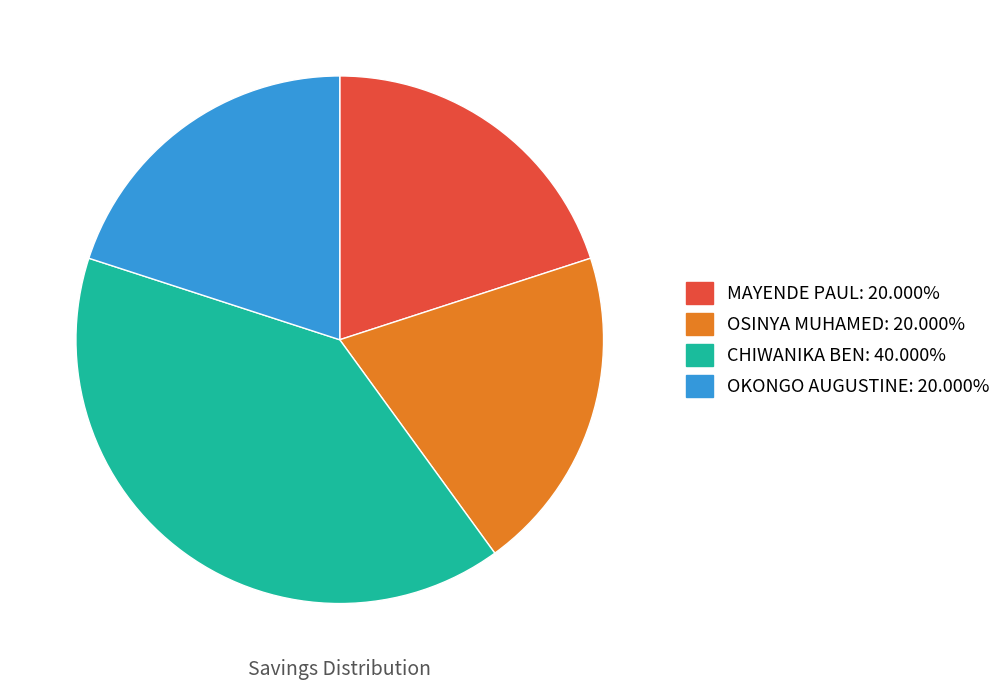

Does OKONGO AUGUSTINE account for over 50% of the chart?

No